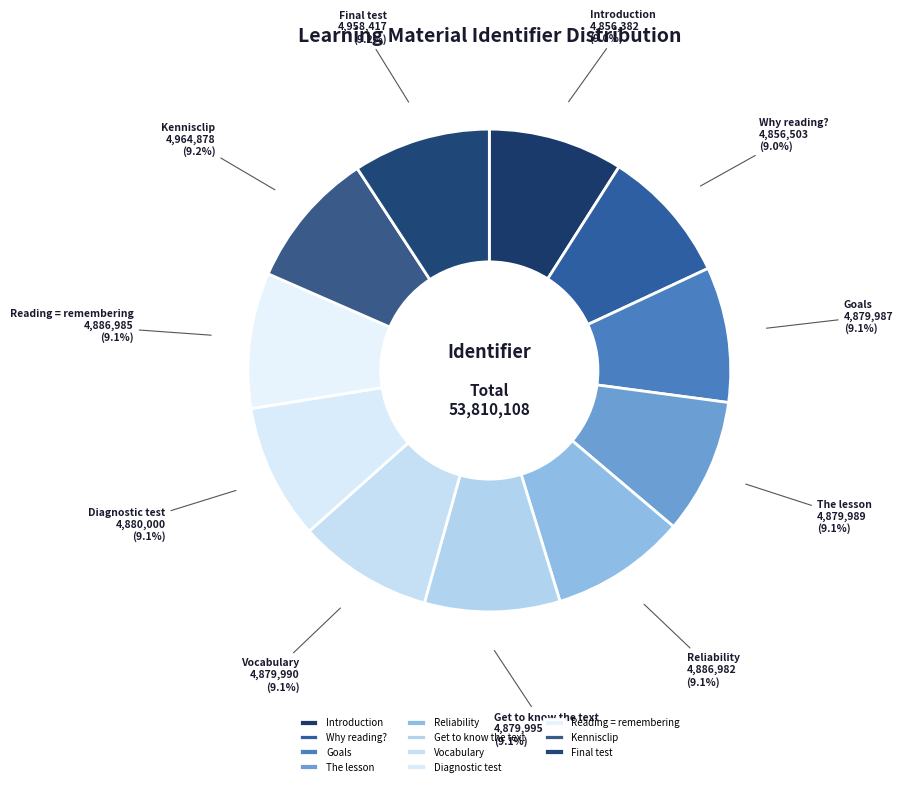

To the nearest percent, what is the combined percentage of Goals and The lesson?

18%